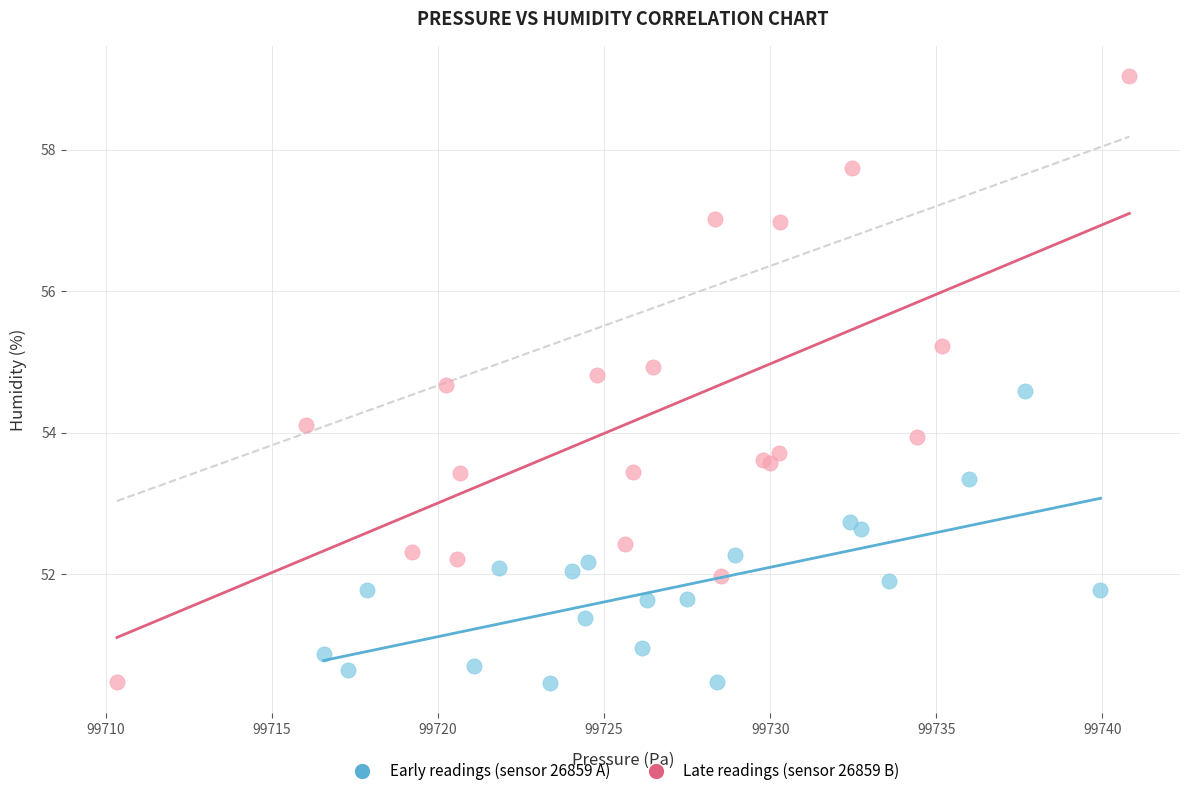

Which series contains the highest Y value?

Late readings (sensor 26859 B)